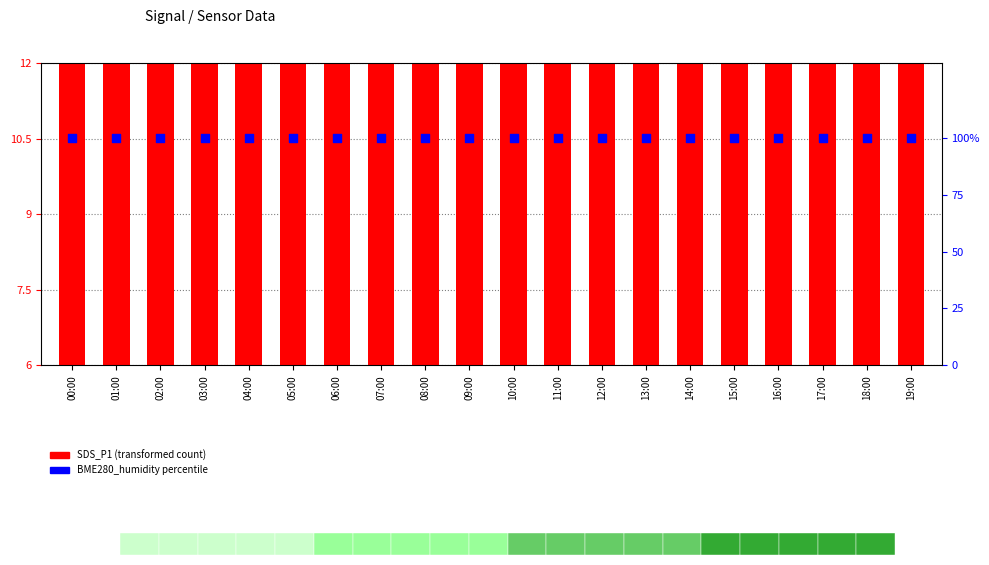

At which category is the sum across all series the highest?

14:00